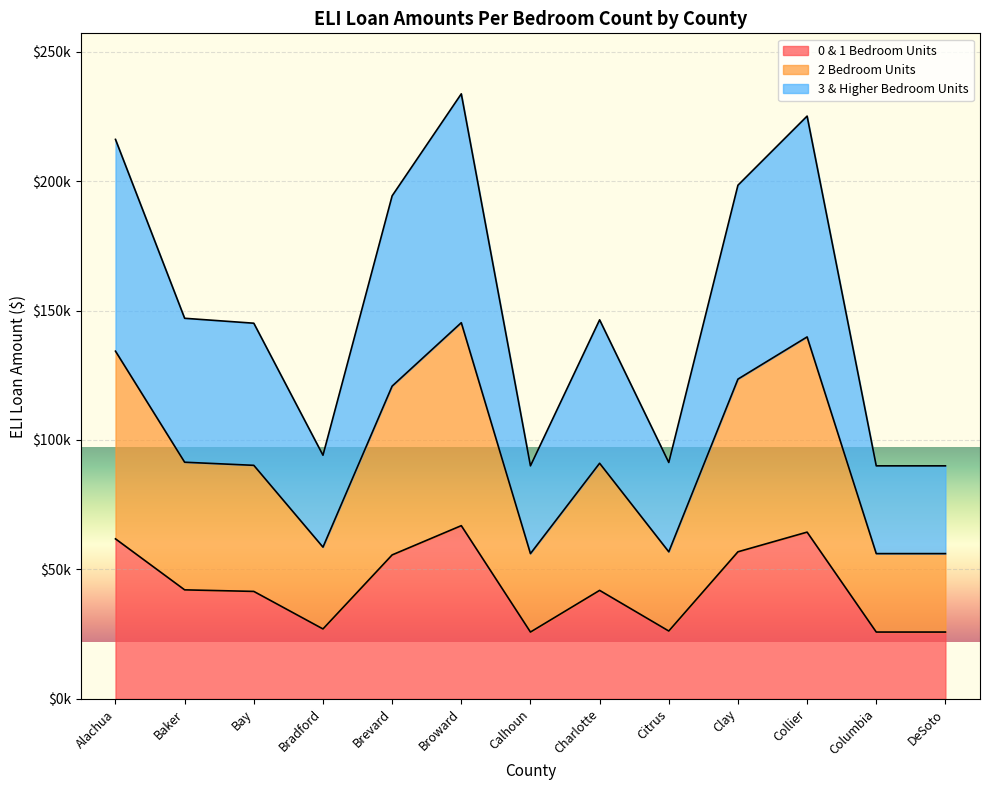

What is the spread (max minus min) of values at Calhoun?

64200